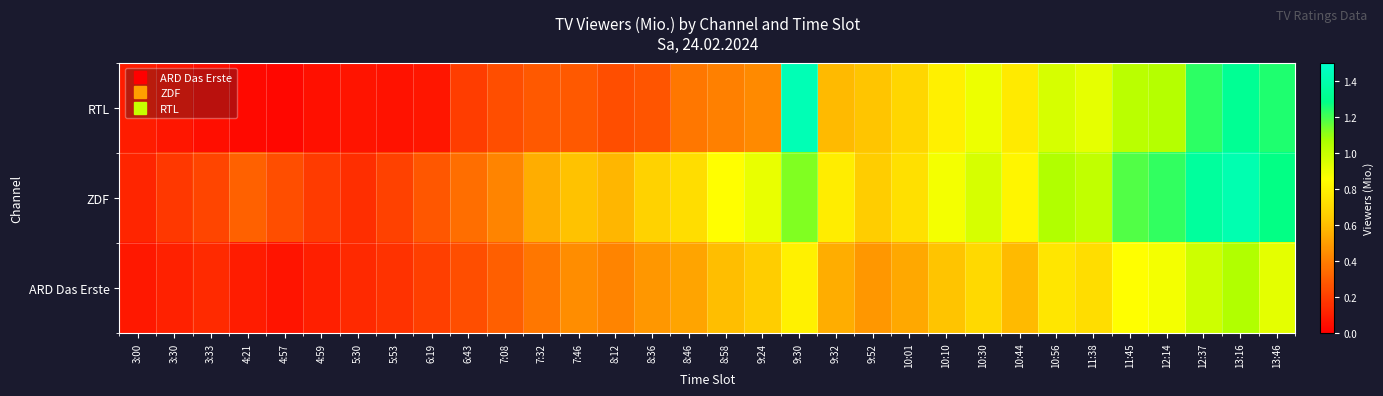

At 10:10, list the series in order from smallest to largest.

ARD Das Erste, RTL, ZDF